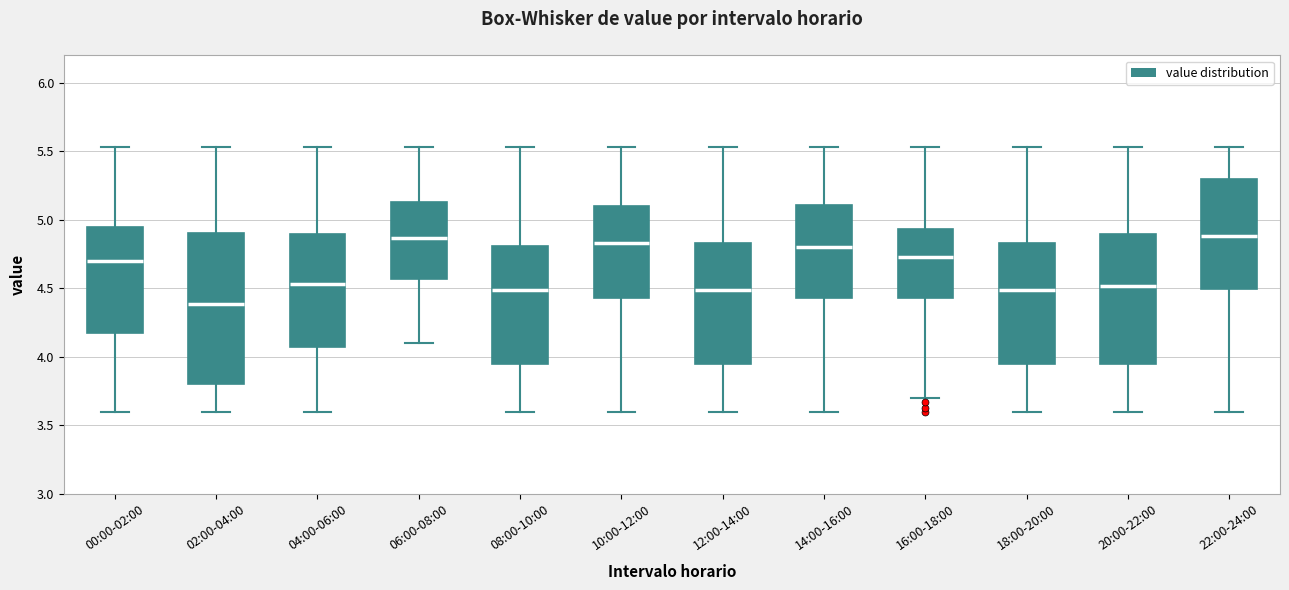

Reading left to right, read every box against the y-axis: the position of its median line, the range the box covers, and the ends of its whiskers. The values are not printed on the chart, so give them approximately, as read against the axis.

00:00-02:00: median 4.70, box 4.20 to 4.95, whiskers 3.60 to 5.55
02:00-04:00: median 4.40, box 3.80 to 4.90, whiskers 3.60 to 5.55
04:00-06:00: median 4.55, box 4.10 to 4.90, whiskers 3.60 to 5.55
06:00-08:00: median 4.85, box 4.55 to 5.15, whiskers 4.10 to 5.55
08:00-10:00: median 4.50, box 3.95 to 4.80, whiskers 3.60 to 5.55
10:00-12:00: median 4.85, box 4.45 to 5.10, whiskers 3.60 to 5.55
12:00-14:00: median 4.50, box 3.95 to 4.85, whiskers 3.60 to 5.55
14:00-16:00: median 4.80, box 4.45 to 5.10, whiskers 3.60 to 5.55
16:00-18:00: median 4.75, box 4.45 to 4.95, whiskers 3.70 to 5.55
18:00-20:00: median 4.50, box 3.95 to 4.85, whiskers 3.60 to 5.55
20:00-22:00: median 4.50, box 3.95 to 4.90, whiskers 3.60 to 5.55
22:00-24:00: median 4.90, box 4.50 to 5.30, whiskers 3.60 to 5.55